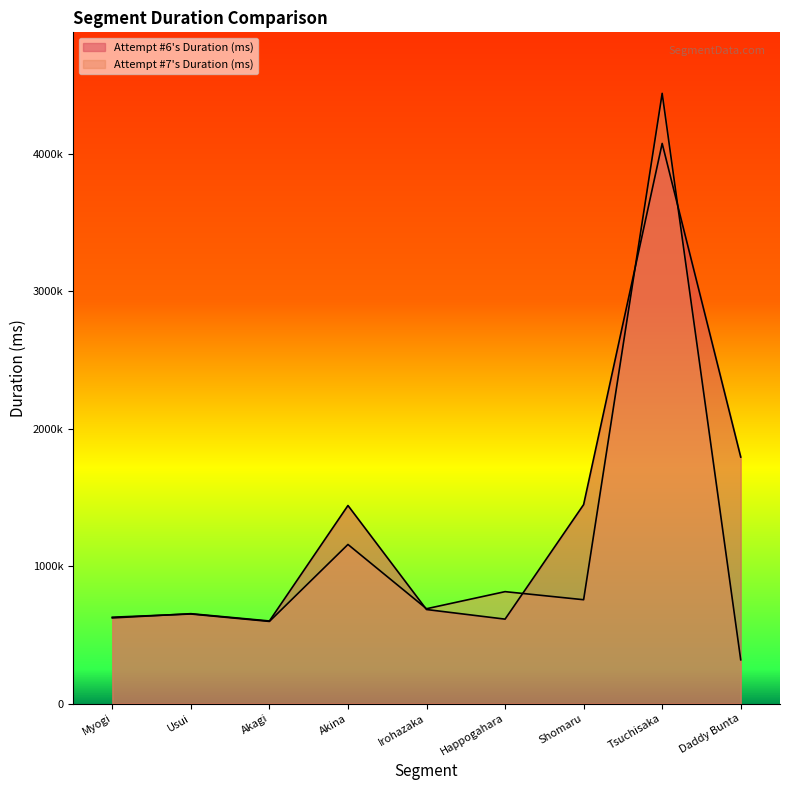

How many interior local valleys does the Attempt #7's Duration (ms) series have?

3